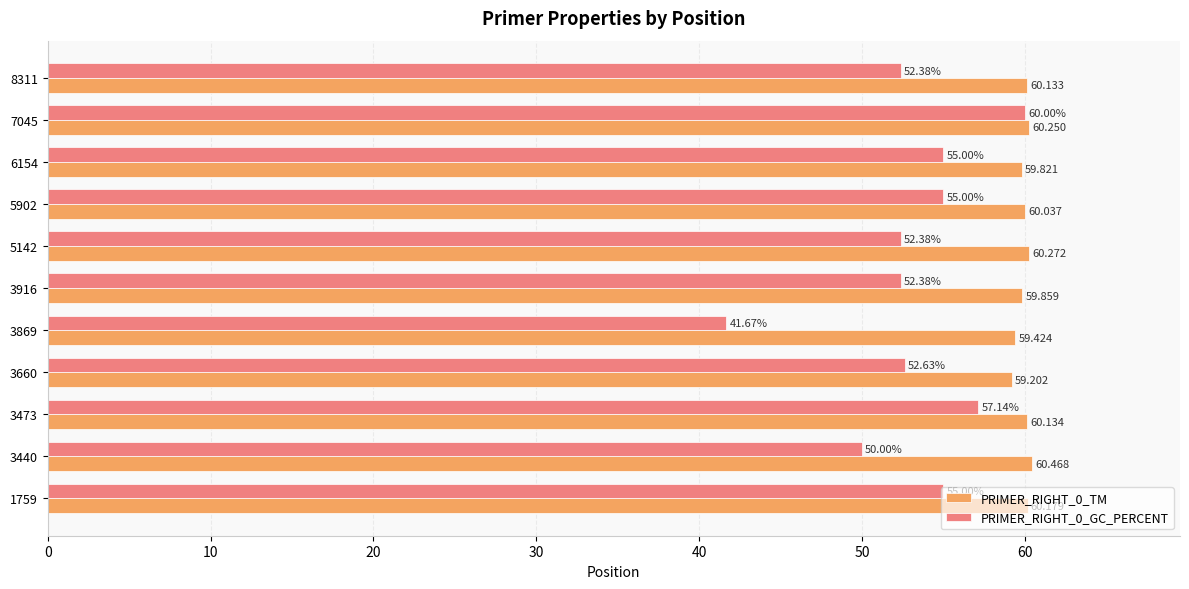

Is the value of PRIMER_RIGHT_0_TM at 5142 greater than the value of PRIMER_RIGHT_0_GC_PERCENT at 7045?

Yes